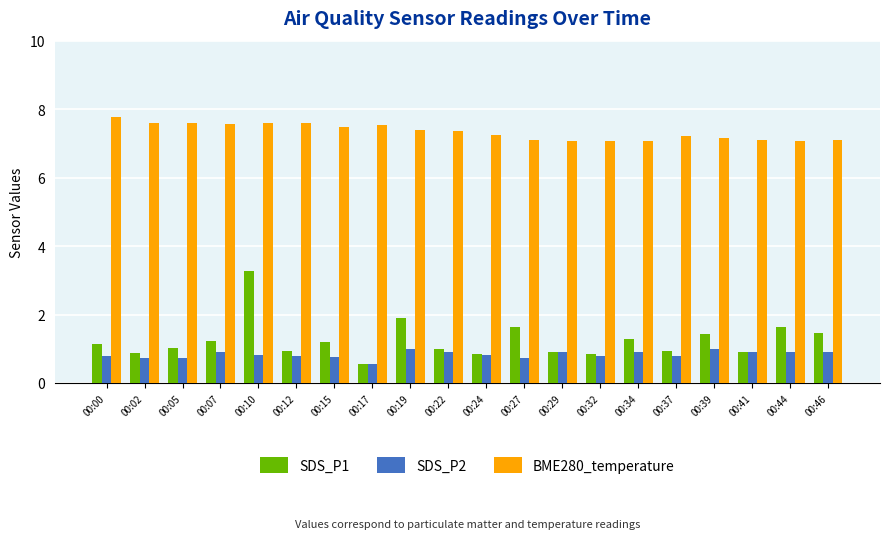

The SDS_P2 series shows 1.8 at 00:19. True or false?

False